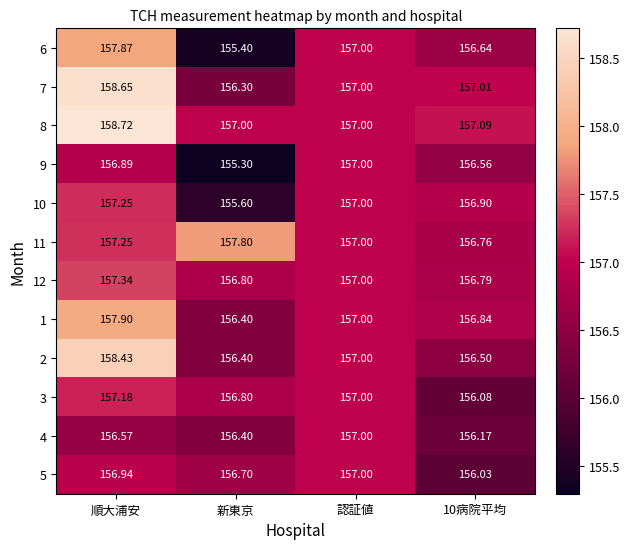

Which category has the lowest value across all series?

新東京